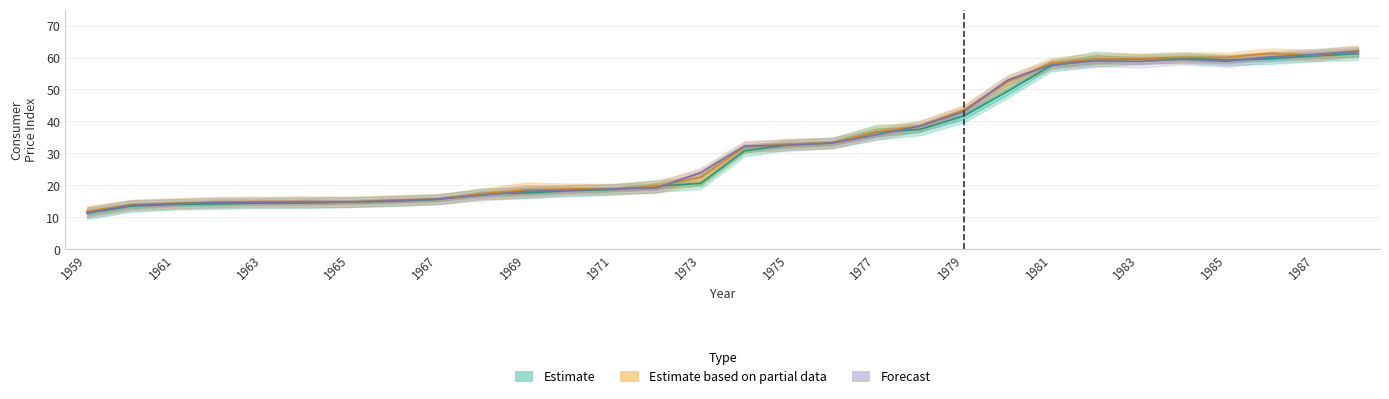

Reading left to right, list all the values displayed in this chart.

Estimate: 11.3	13.5	14.1	14.2	14.5	14.5	14.8	15.1	15.6	17.4	17.6	18.3	18.7	19.8	20.6	30.8	32.7	33.3	36.6	37.5	41.7	49.4	57.5	59.5	59.5	59.9	59.2	59.6	60.5	61.2
Estimate based on partial data: 11.9	13.9	14.4	14.8	14.9	14.9	14.8	15.4	15.7	17.4	18.6	18.9	18.9	19.7	22.6	32.0	32.9	33.3	36.7	38.6	43.6	52.4	58.3	59.5	59.7	60.1	60.0	61.3	60.7	62.1
Forecast: 11.5	13.8	14.3	14.7	14.7	14.9	14.8	15.2	15.7	16.9	18.1	18.5	18.9	19.2	24.0	32.3	32.6	33.3	35.8	38.5	43.1	52.9	57.7	58.9	58.8	59.5	58.8	60.2	60.9	61.9